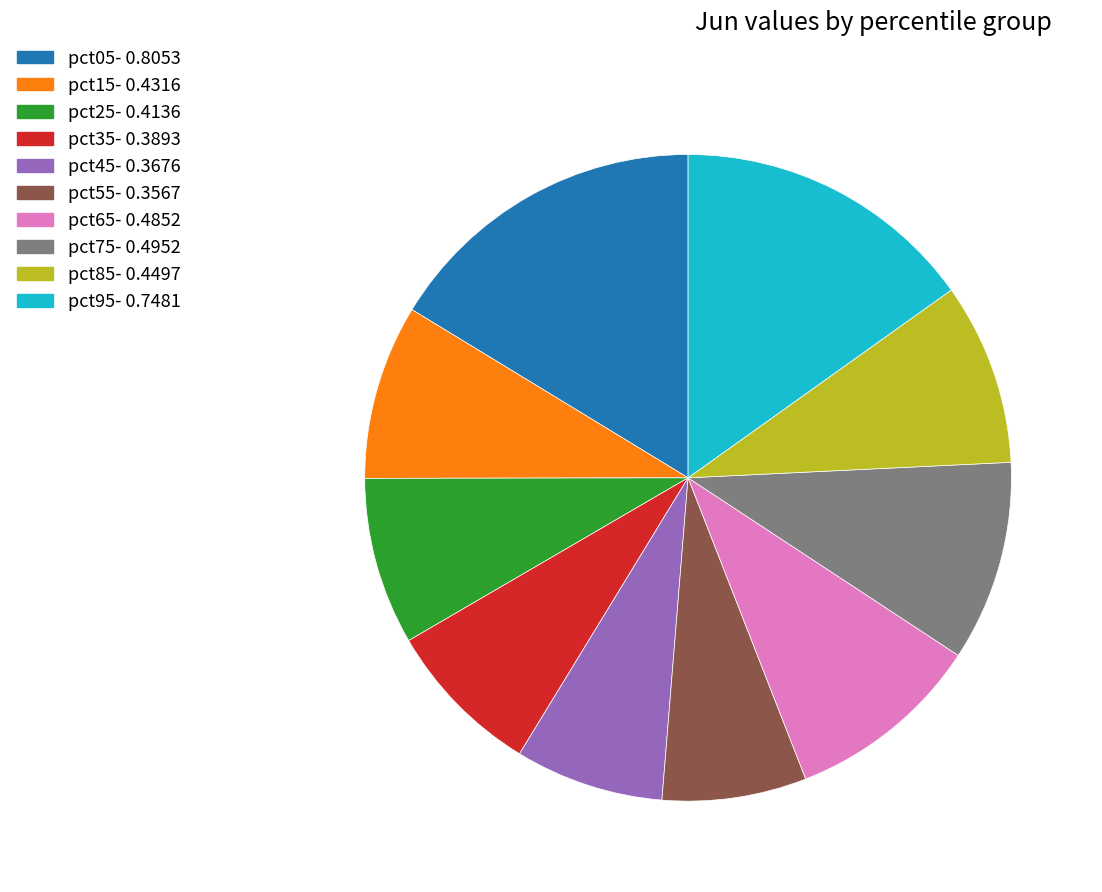

Which slice is the largest?

pct05